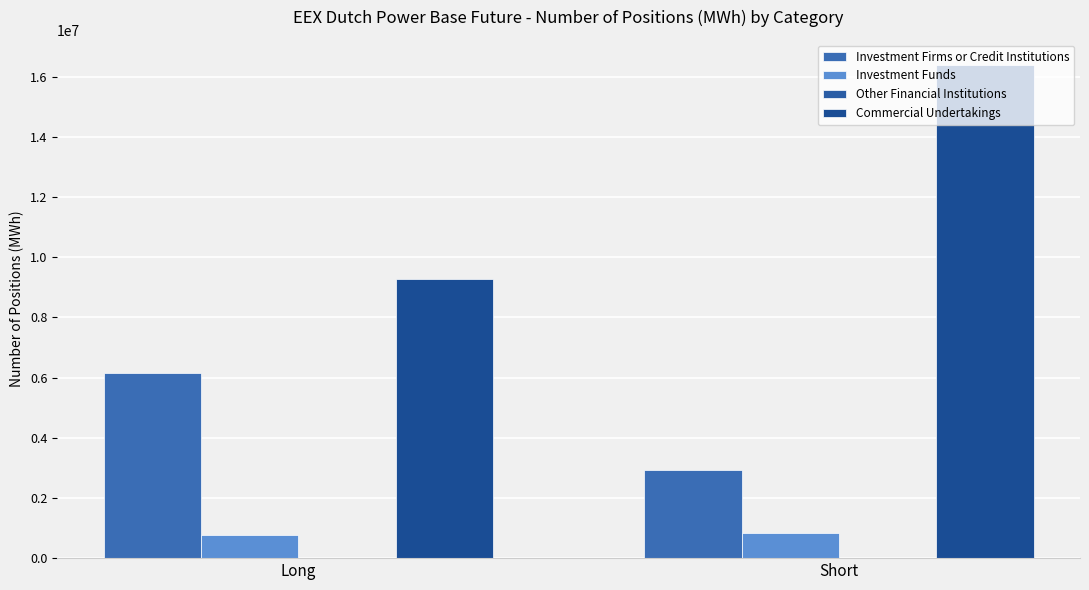

The Investment Funds series shows 820591 at Short. True or false?

True